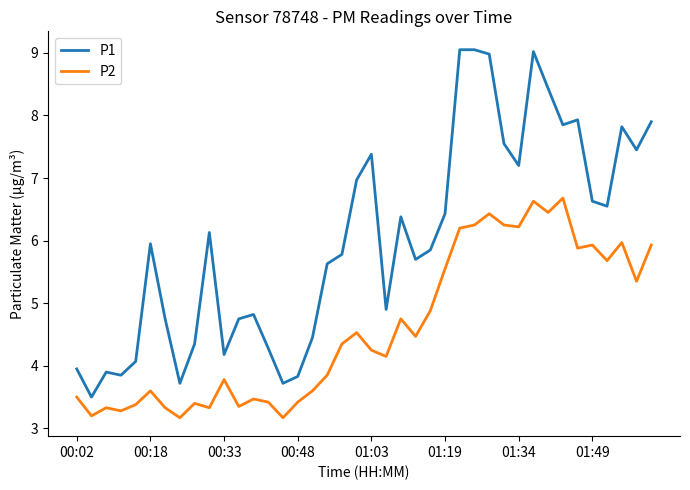

True or false: P2 has more than 2 points higher than both neighbors.

True